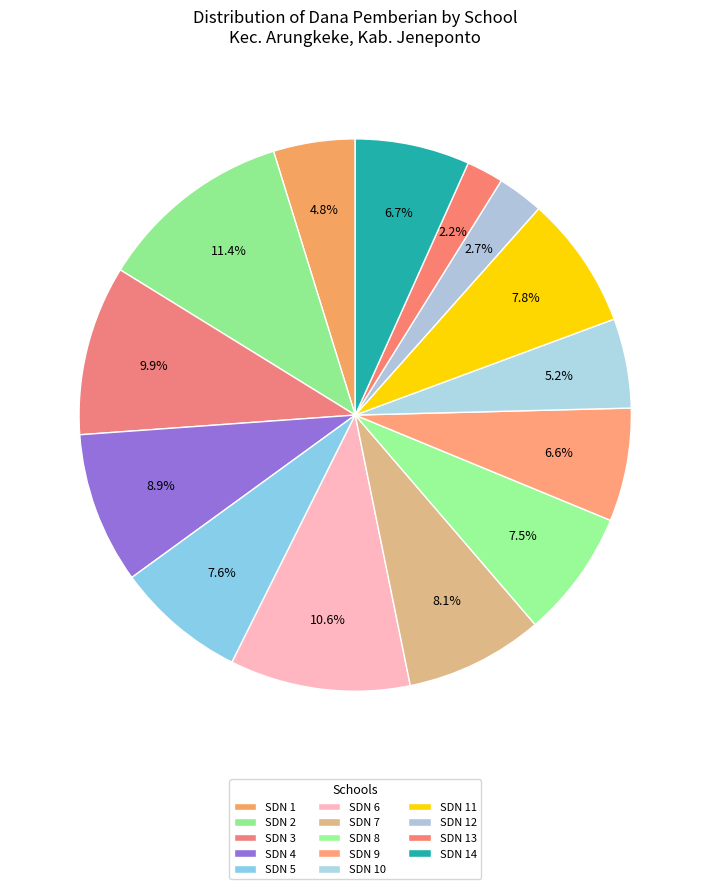

Which slice is the largest?

UPT SD NEGERI 2 ARUNGKEKE